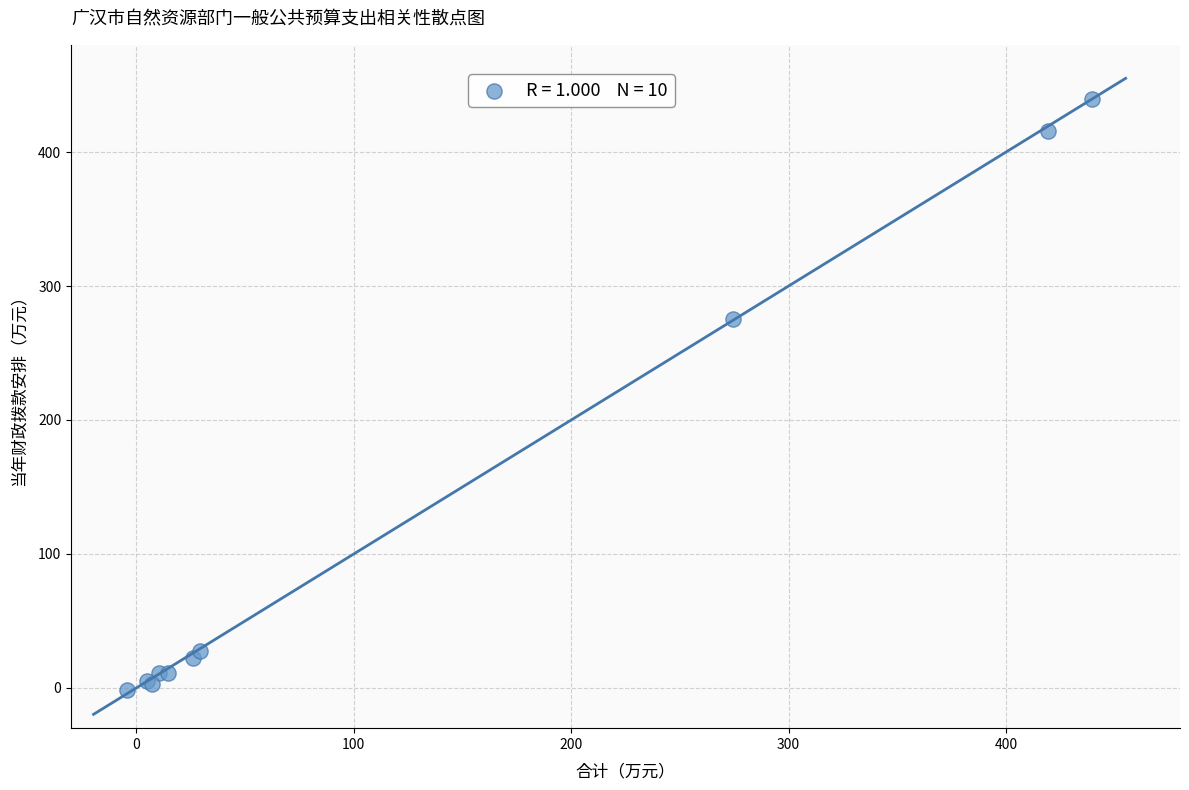

What Y value in the scatter plot is closest to 219?

275.2